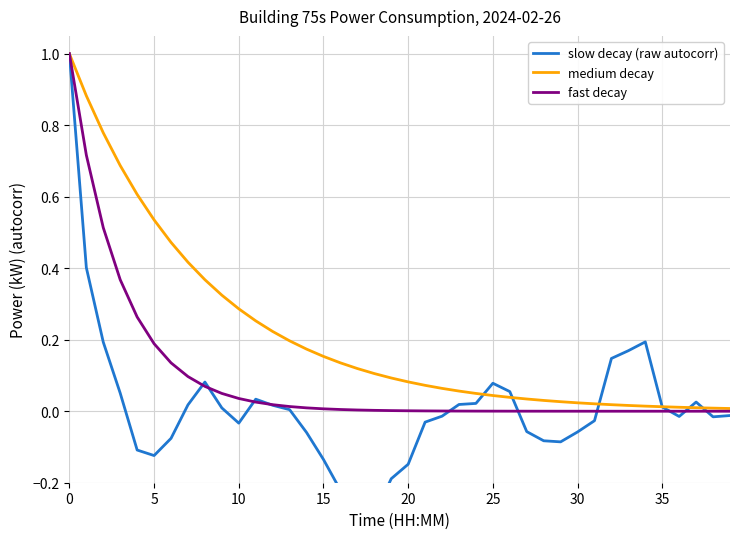

What is the maximum value for medium decay?

1.0